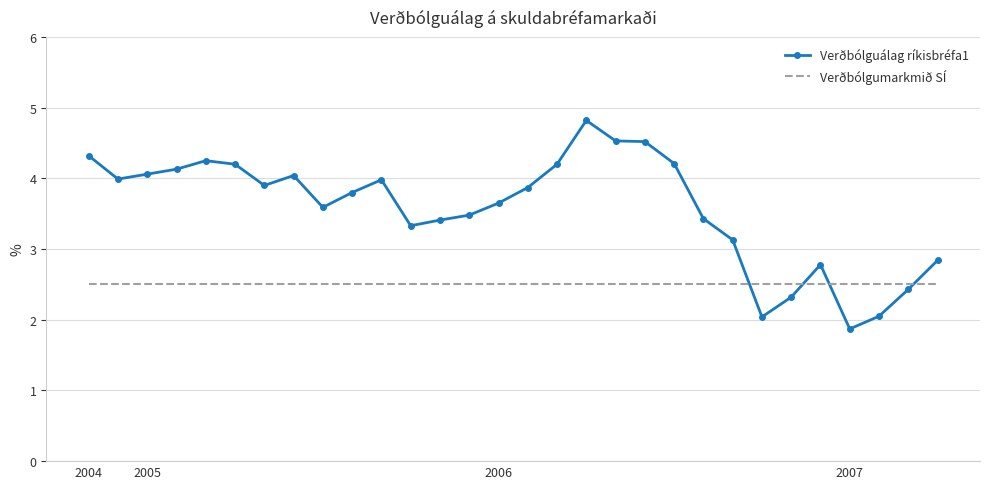

Rank the series by their average value, from highest to lowest.

Verðbólguálag ríkisbréfa1, Verðbólgumarkmið SÍ